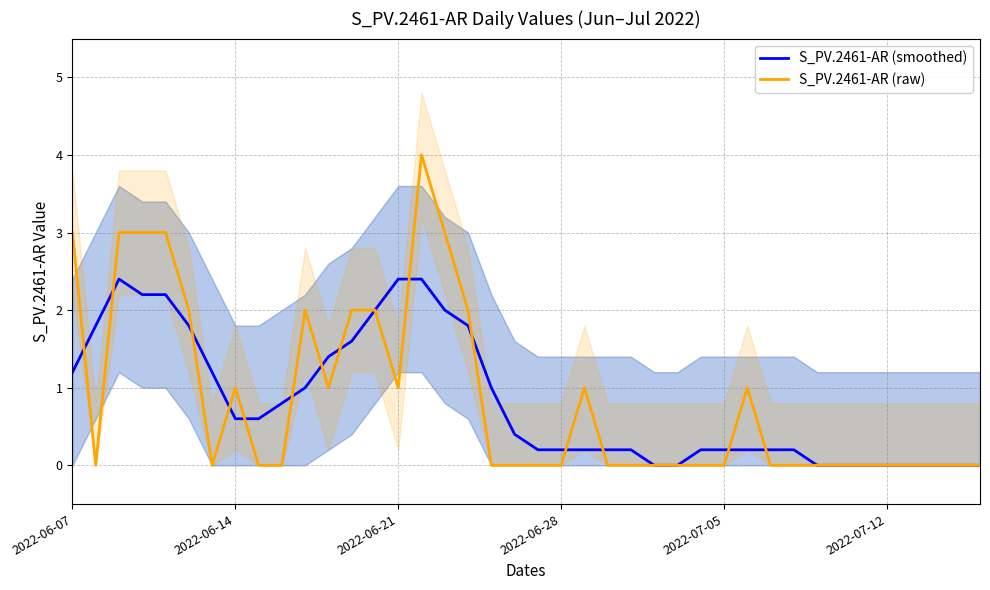

Does the chart have visible grid lines?

Yes